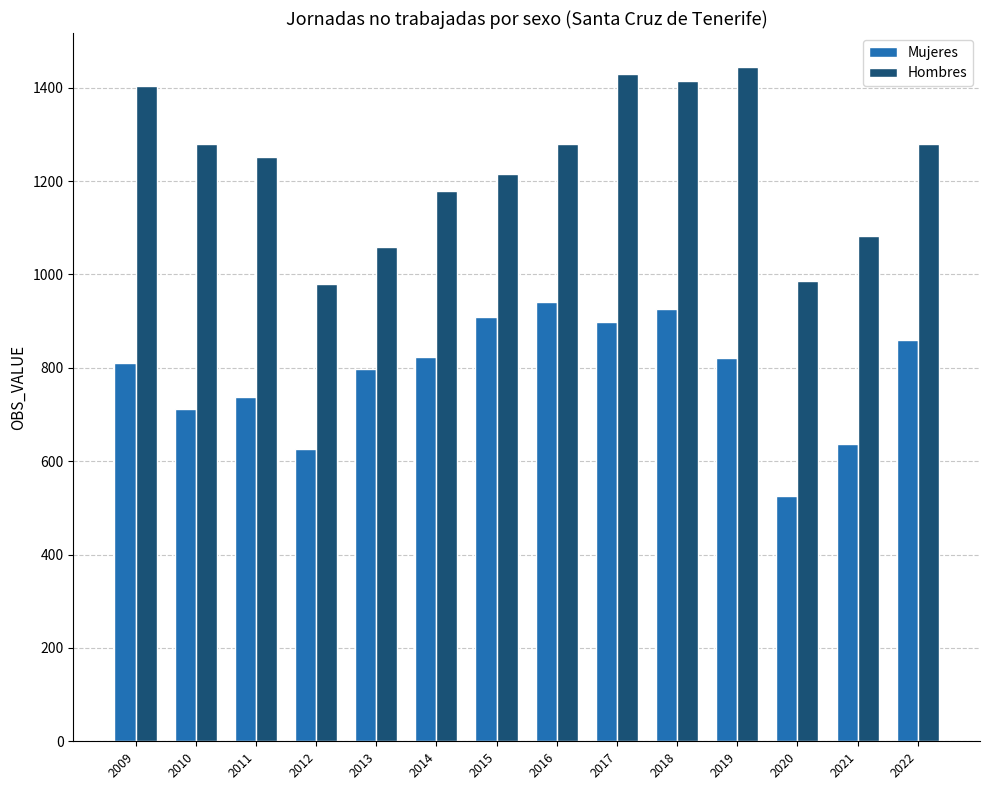

Which series changed the most between 2010 and 2015?

Mujeres